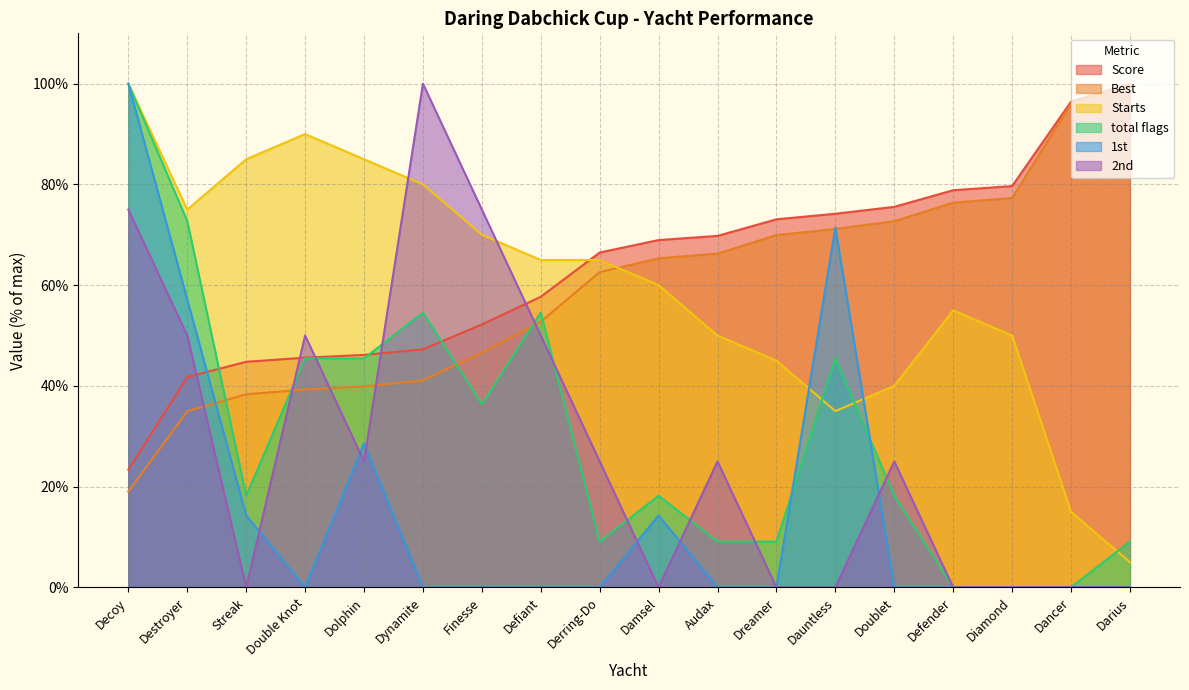

At which label does Starts first exceed 65?

Decoy